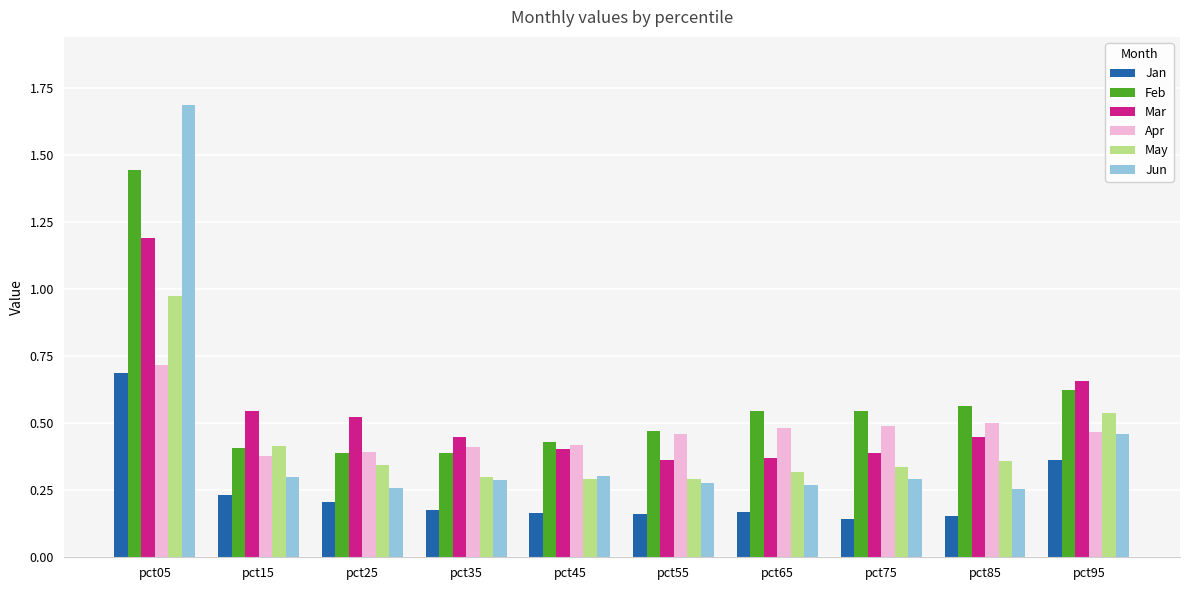

What is the highest value of the Jun series?

1.7